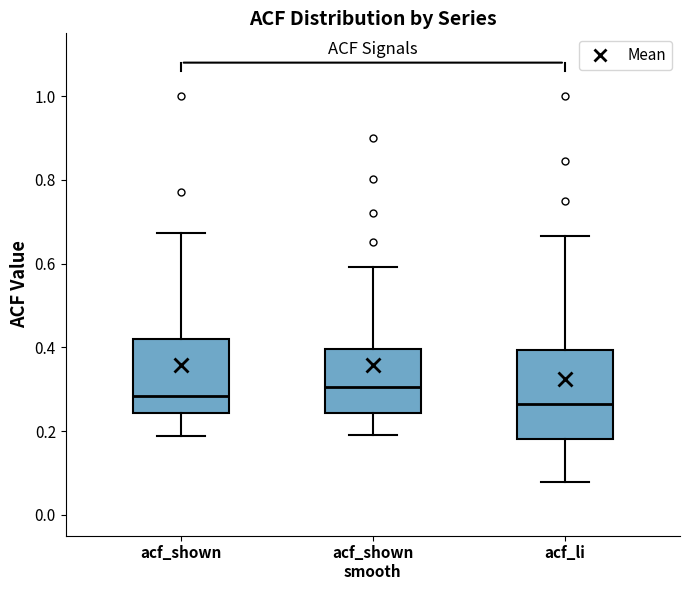

Reading left to right, read every box against the y-axis: the position of its median line, the range the box covers, and the ends of its whiskers. The values are not printed on the chart, so give them approximately, as read against the axis.

acf_shown: median 0.28, box 0.24 to 0.42, whiskers 0.18 to 0.68
acf_shown smooth: median 0.30, box 0.24 to 0.40, whiskers 0.20 to 0.60
acf_li: median 0.26, box 0.18 to 0.40, whiskers 0.08 to 0.66